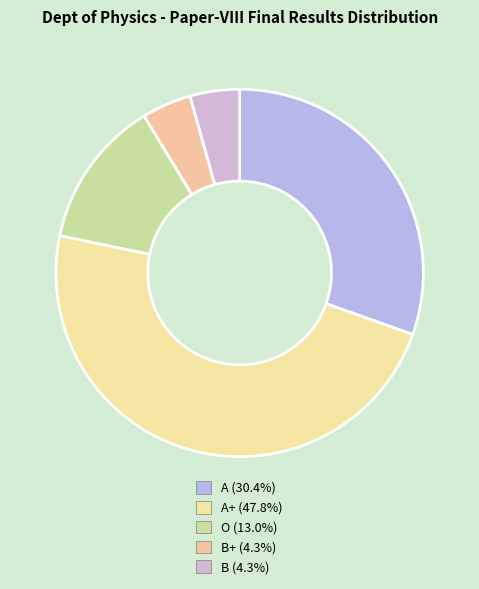

Count the number of slices in the pie.

5